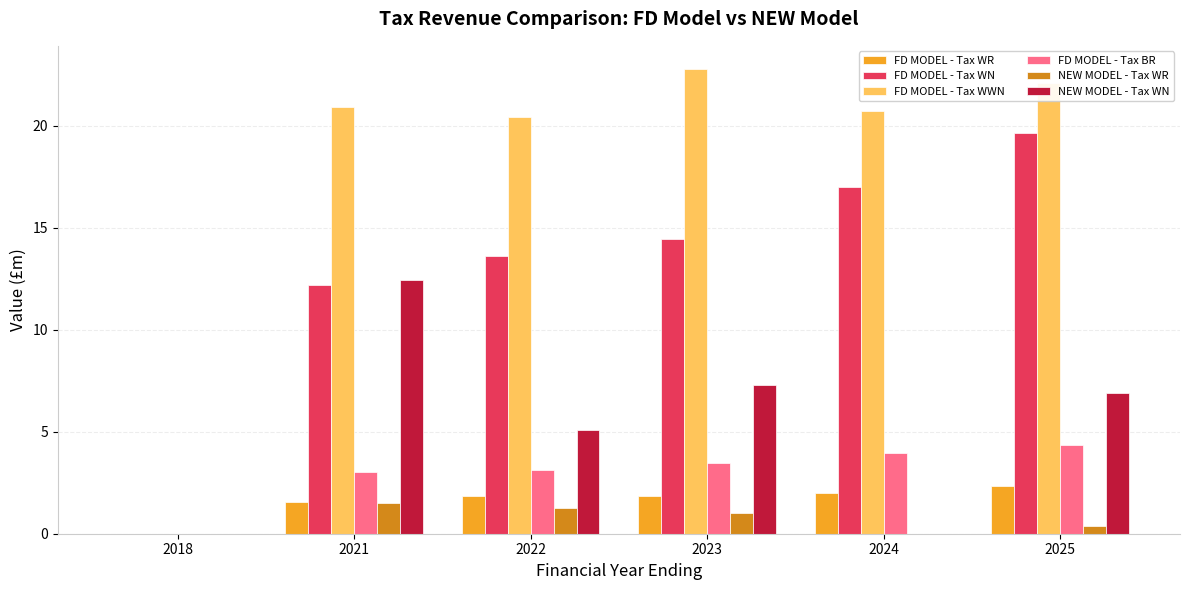

Which series has the largest total across all categories?

FD MODEL - Tax WWN